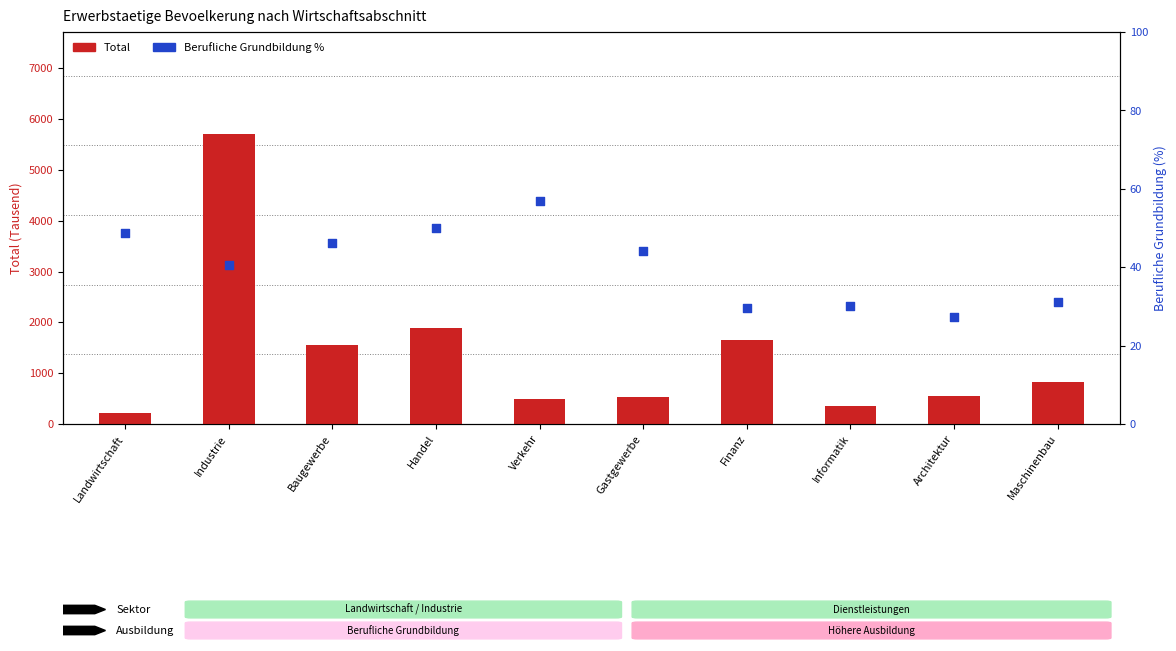

What are all the series names shown in the legend?

Total, Berufliche Grundbildung %